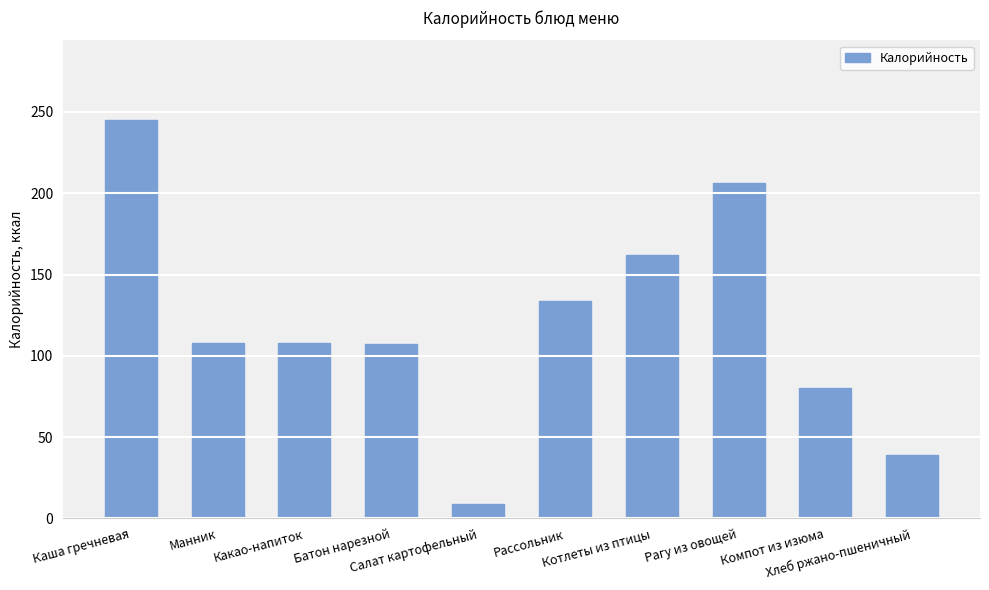

Count the number of data series in this chart.

1